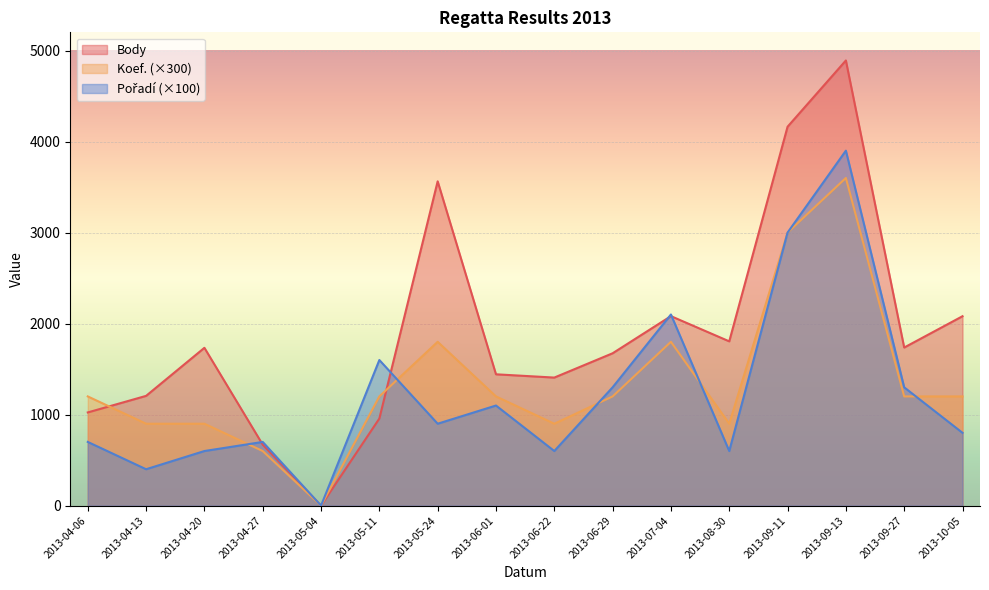

Rank the categories by Body value from lowest to highest.

2013-05-04, 2013-04-27, 2013-05-11, 2013-04-06, 2013-04-13, 2013-06-22, 2013-06-01, 2013-06-29, 2013-04-20, 2013-09-27, 2013-08-30, 2013-10-05, 2013-07-04, 2013-05-24, 2013-09-11, 2013-09-13